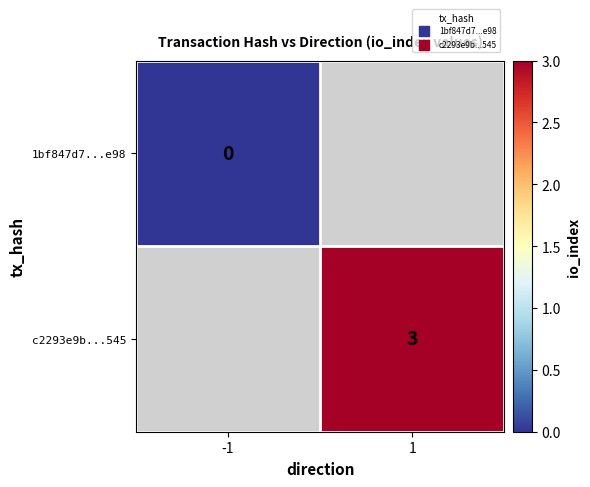

Is the value of 1bf847d7...e98 at -1 greater than the value of c2293e9b...545 at 1?

No